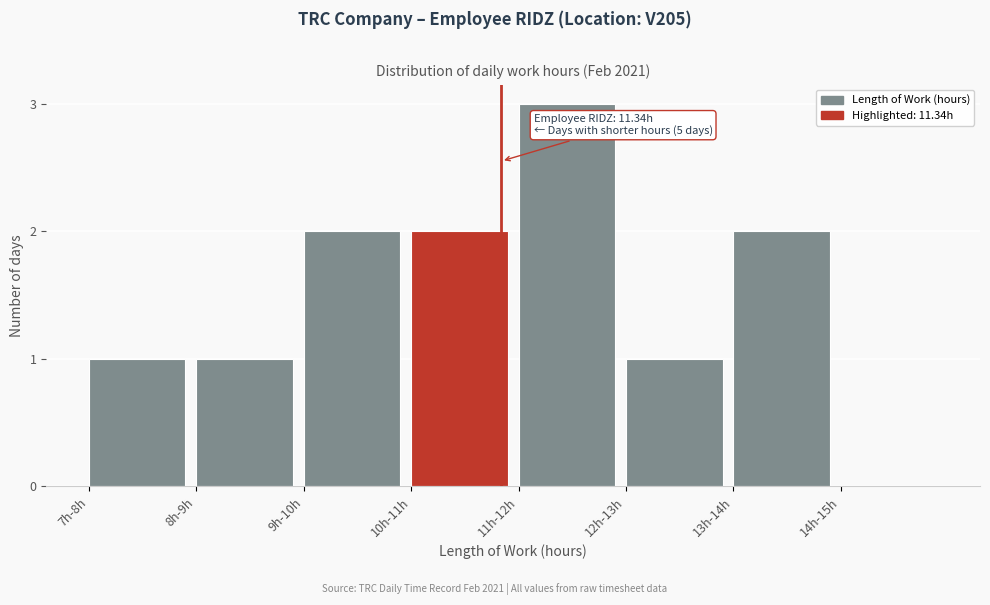

Reading left to right, what are all the values shown in this chart?

7h-8h=1	8h-9h=1	9h-10h=2	10h-11h=2	11h-12h=3	12h-13h=1	13h-14h=2	14h-15h=0